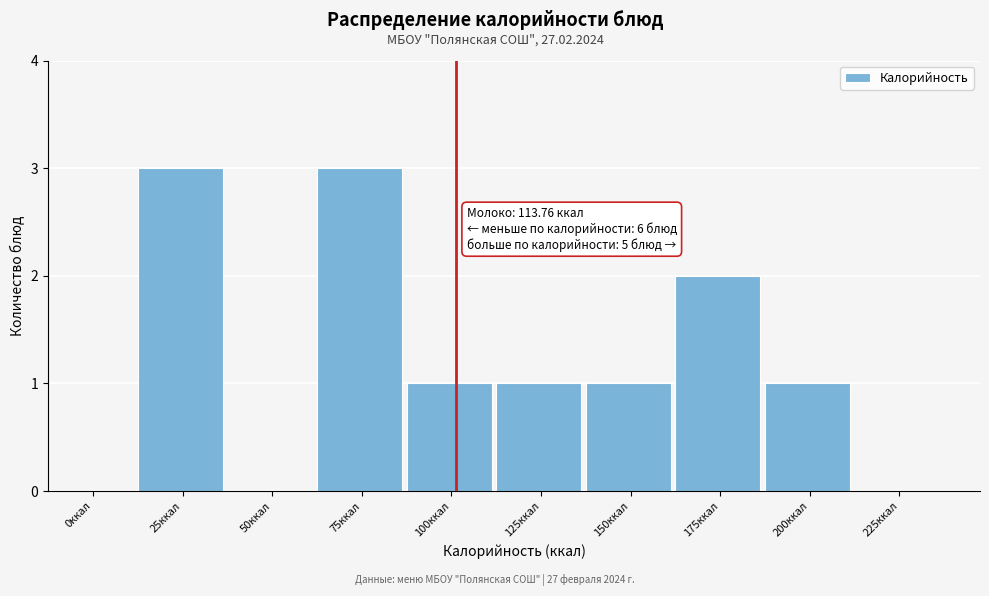

Reading left to right, extract all data points from this chart.

0ккал=0	25ккал=3	50ккал=0	75ккал=3	100ккал=1	125ккал=1	150ккал=1	175ккал=2	200ккал=1	225ккал=0